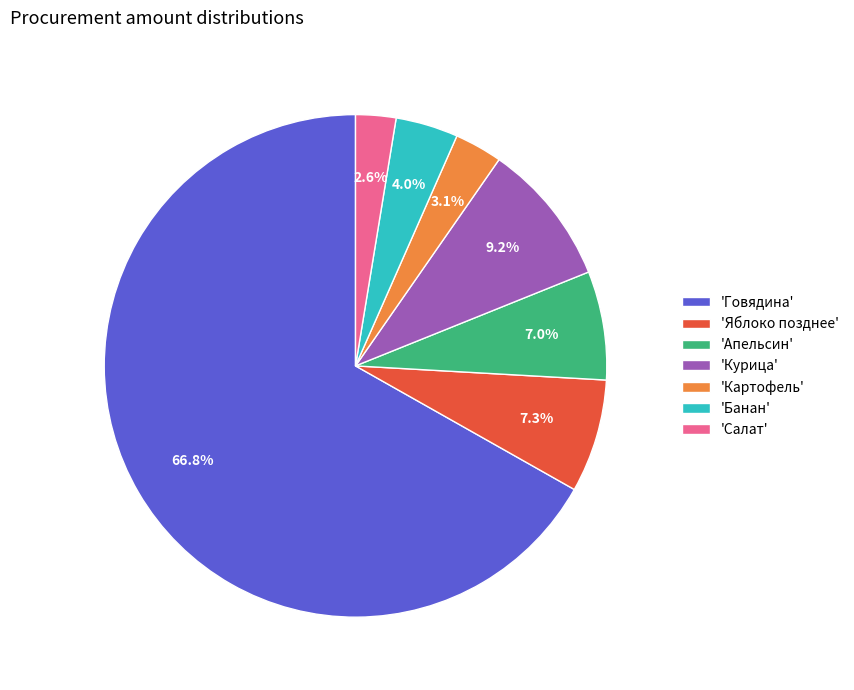

Is the sum of 'Картофель' and 'Курица' greater than half?

No